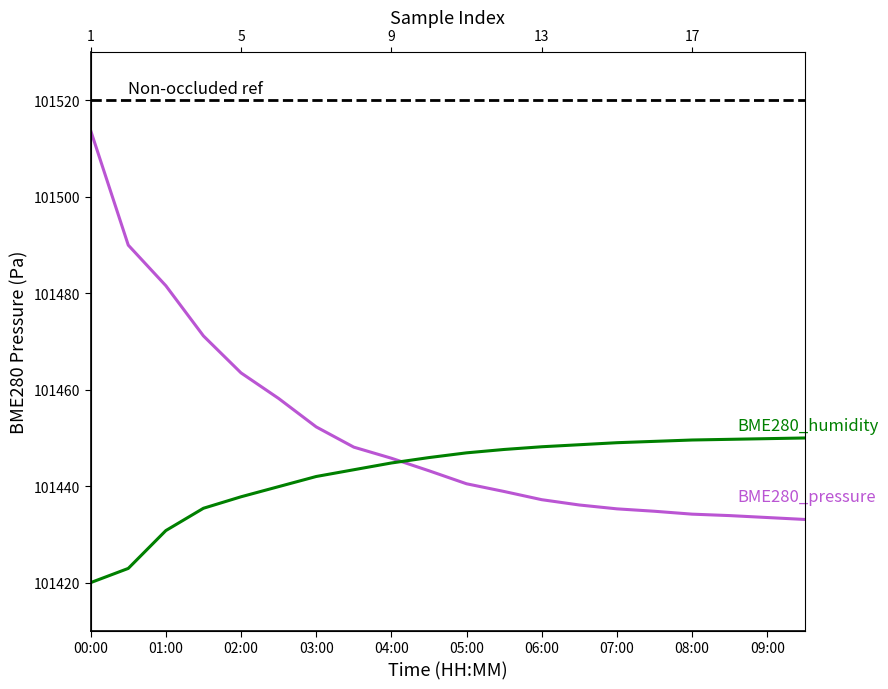

The value of BME280_pressure at 09:30 is 101433.1. True or false?

True